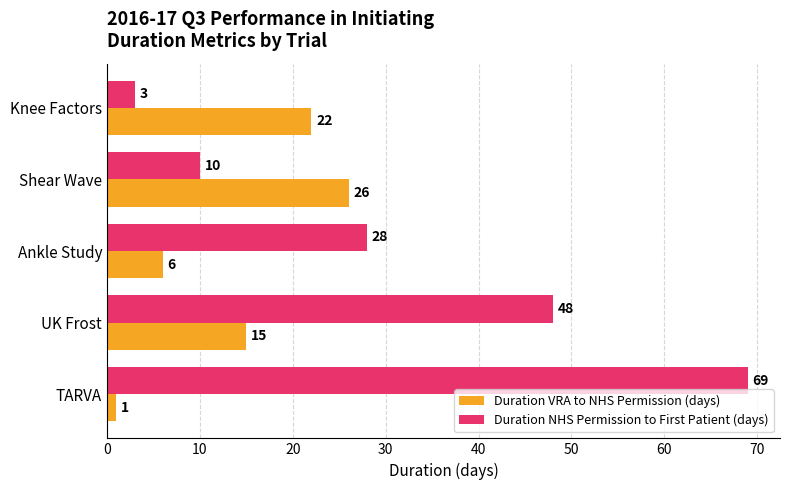

Which series has the widest spread of values?

Duration NHS Permission to First Patient (days)